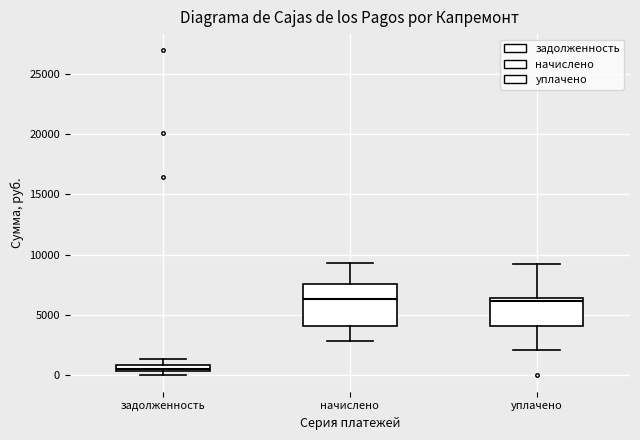

Comparing the boxes themselves (not the whiskers), which one is the tallest?

начислено